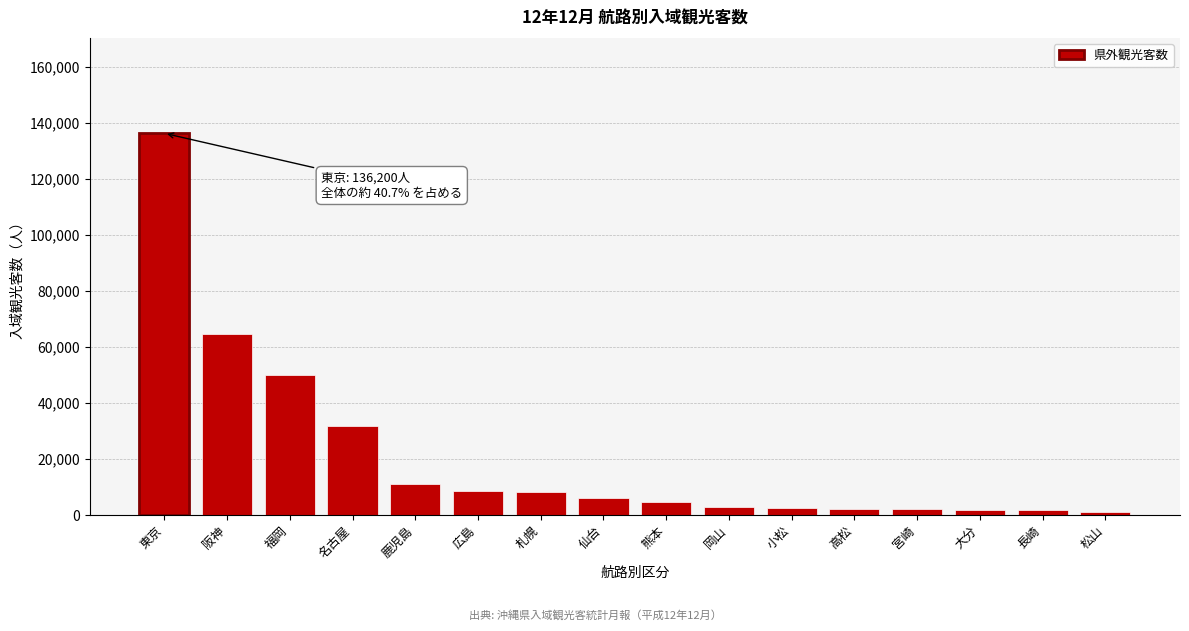

Which has a higher value, 鹿児島 or 小松?

鹿児島